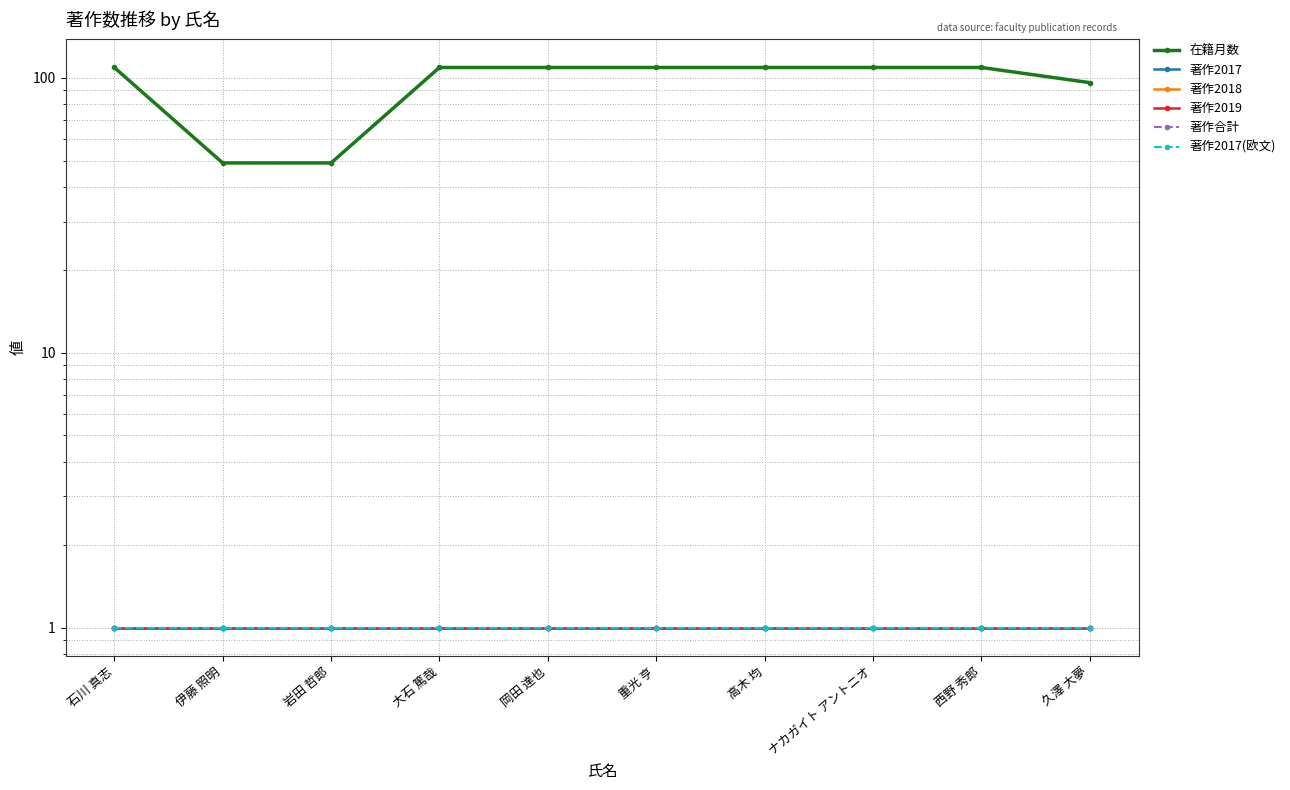

The value of 著作合計 at 西野 秀郎 is 1. True or false?

True